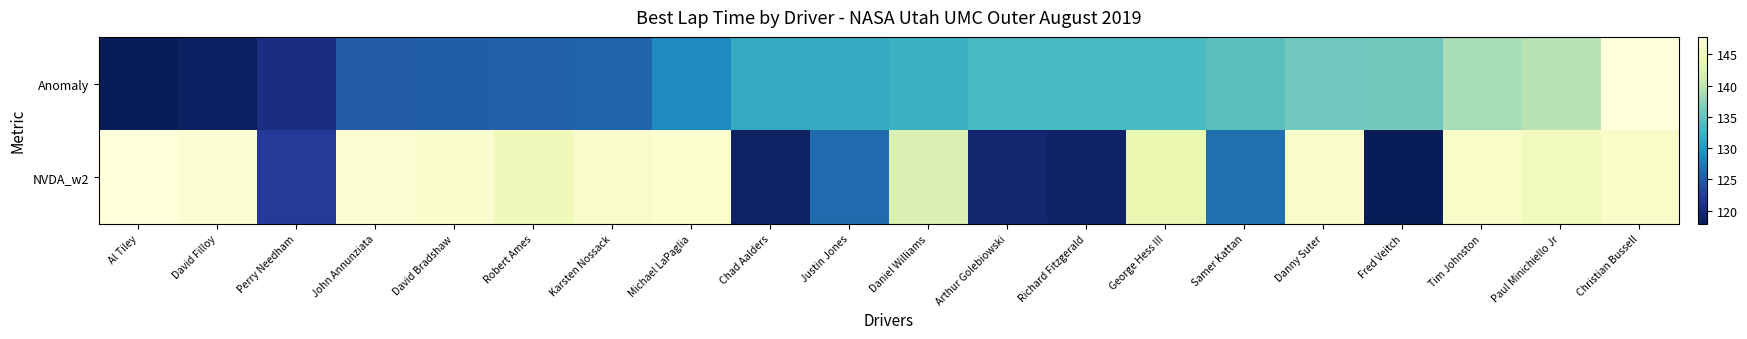

Which series has the widest spread of values?

Anomaly